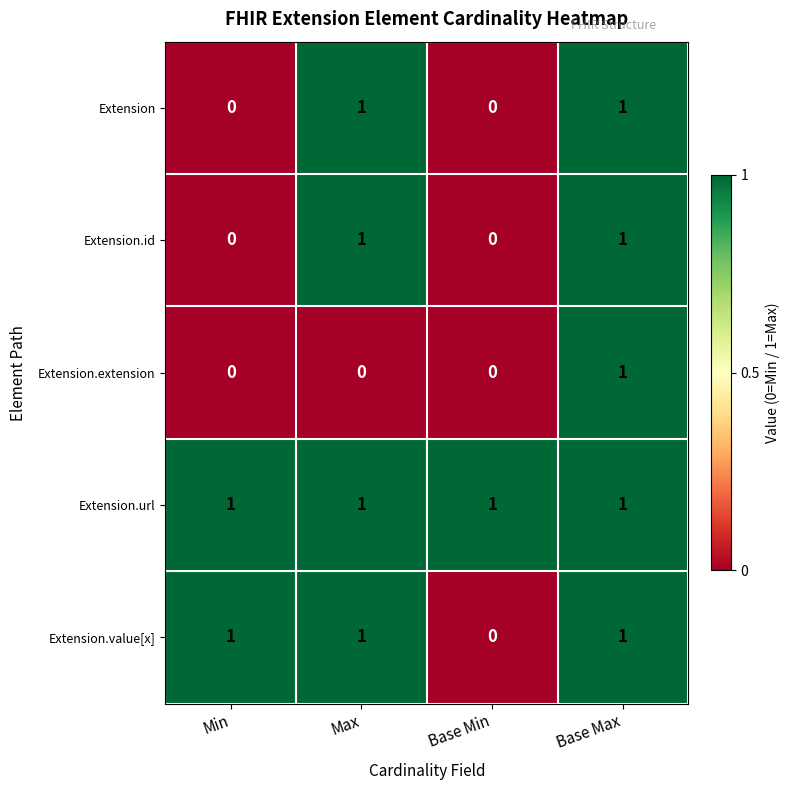

Reading left to right, transcribe all the data shown in this chart.

Extension: Min=0	Max=1	Base Min=0	Base Max=1
Extension.id: Min=0	Max=1	Base Min=0	Base Max=1
Extension.extension: Min=0	Max=0	Base Min=0	Base Max=1
Extension.url: Min=1	Max=1	Base Min=1	Base Max=1
Extension.value[x]: Min=1	Max=1	Base Min=0	Base Max=1